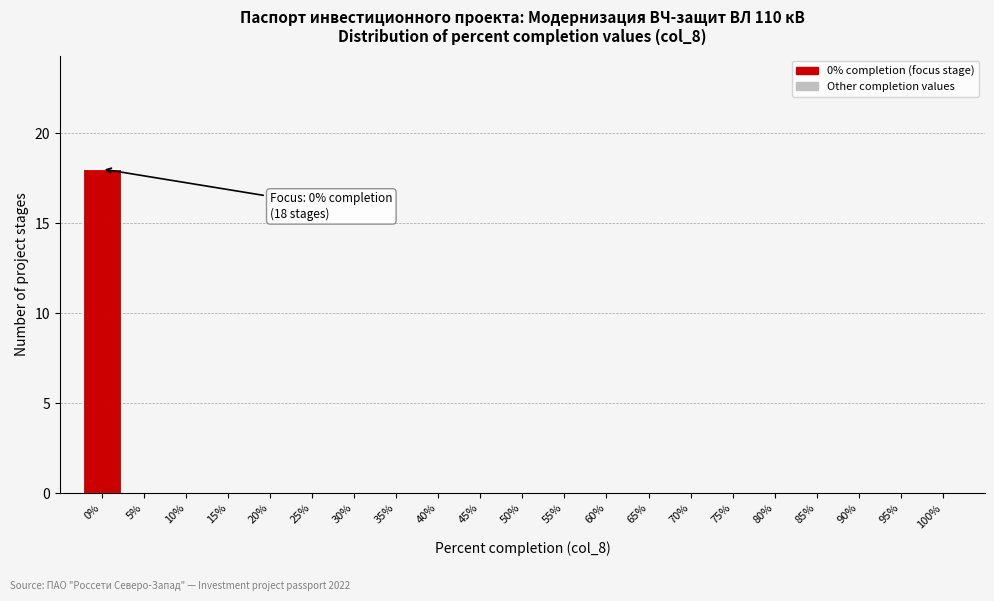

Which range on the x-axis has the tallest bar?

-2.5 to 2.5